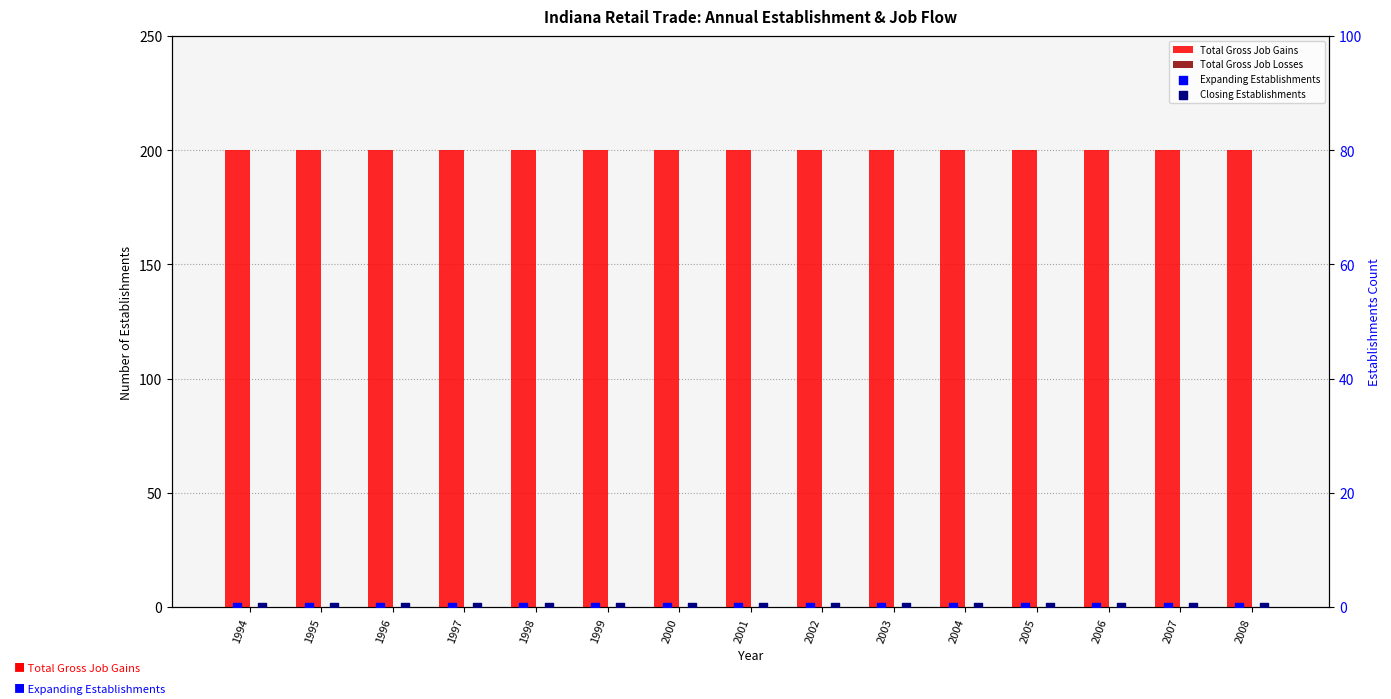

Which series has the largest total across all categories?

Total Gross Job Gains